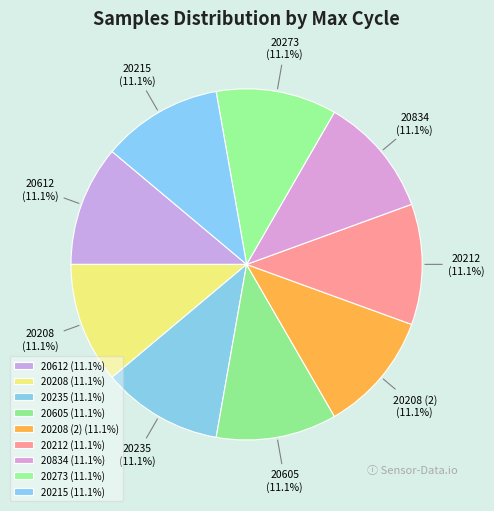

Is the sum of 20605 and 20612 greater than half?

No